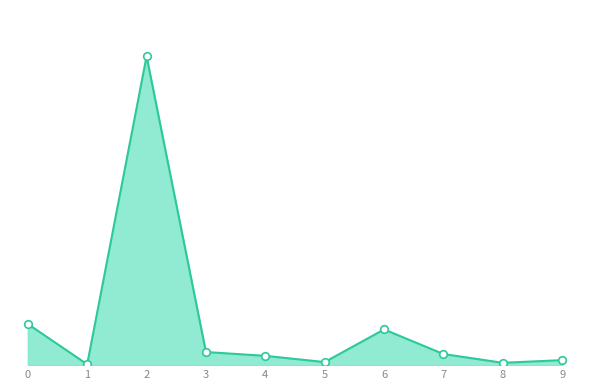

Is this an area chart (filled region under the line)?

Yes